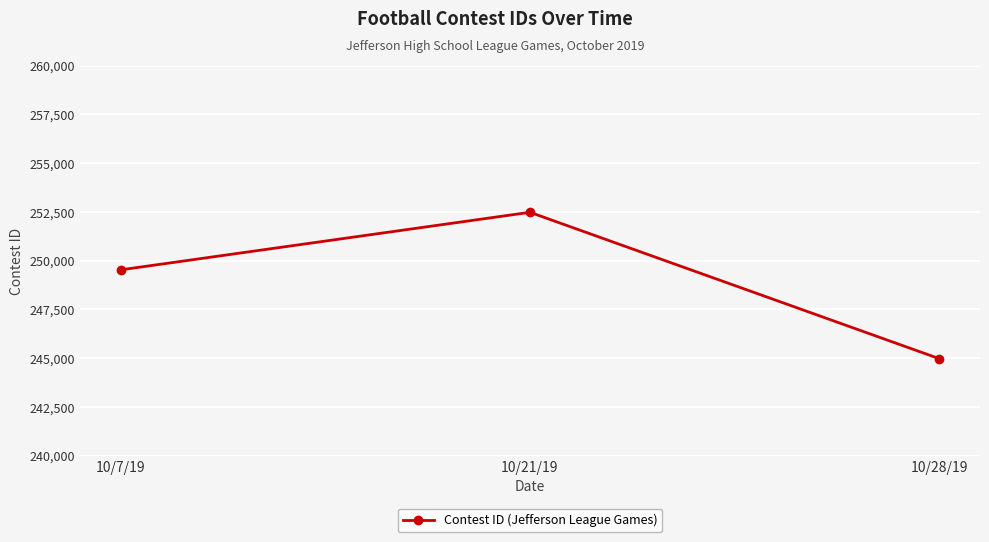

What value does the data have at 10/21/19, to the nearest 10?

252480